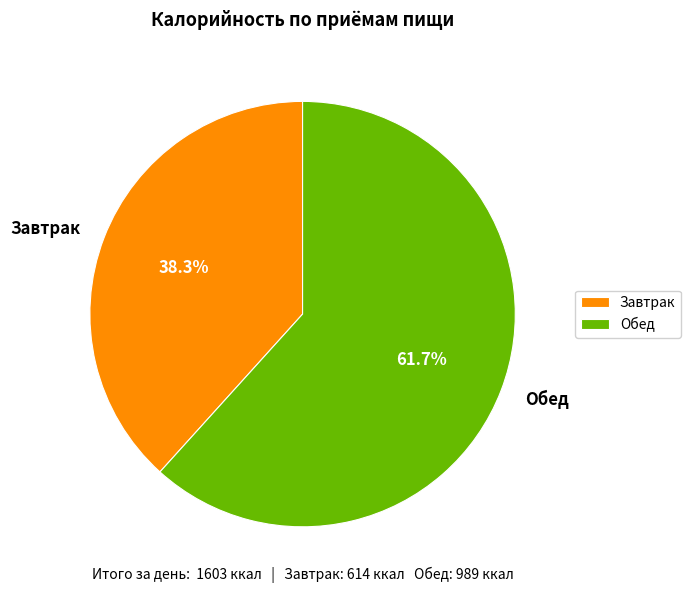

Does any single category account for the majority?

Yes